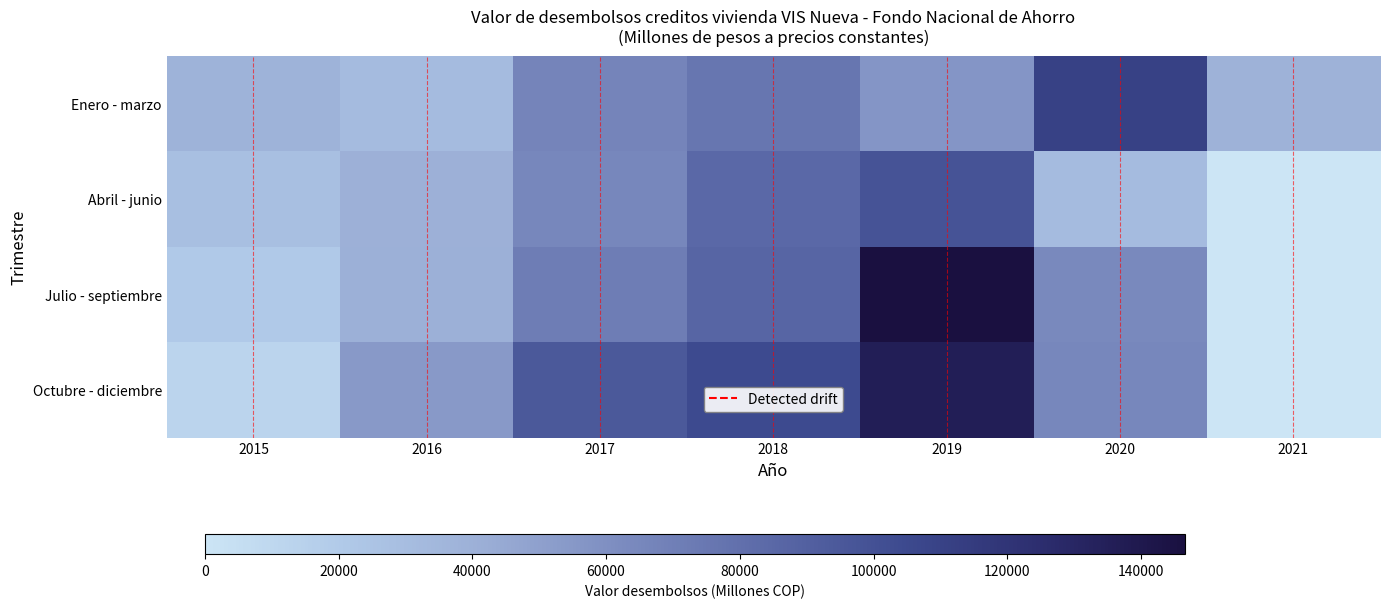

How many series are shown in this chart?

4